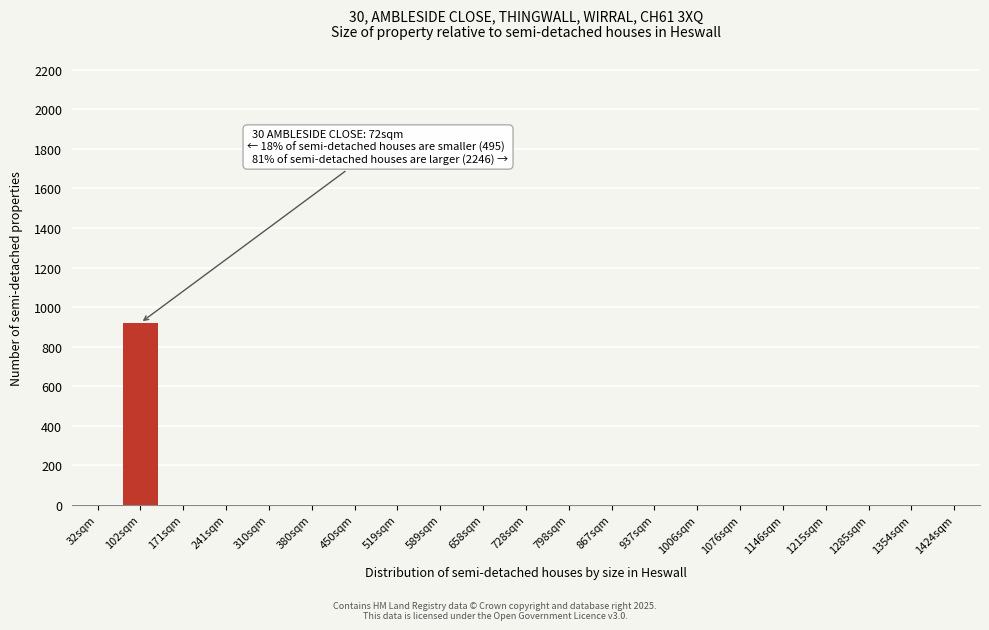

Reading right to left, extract all data points from this chart.

1424sqm=0	1354sqm=0	1285sqm=0	1215sqm=0	1146sqm=0	1076sqm=0	1006sqm=0	937sqm=0	867sqm=0	798sqm=0	728sqm=0	658sqm=0	589sqm=0	519sqm=0	450sqm=0	380sqm=0	310sqm=0	241sqm=0	171sqm=0	102sqm=920	32sqm=0